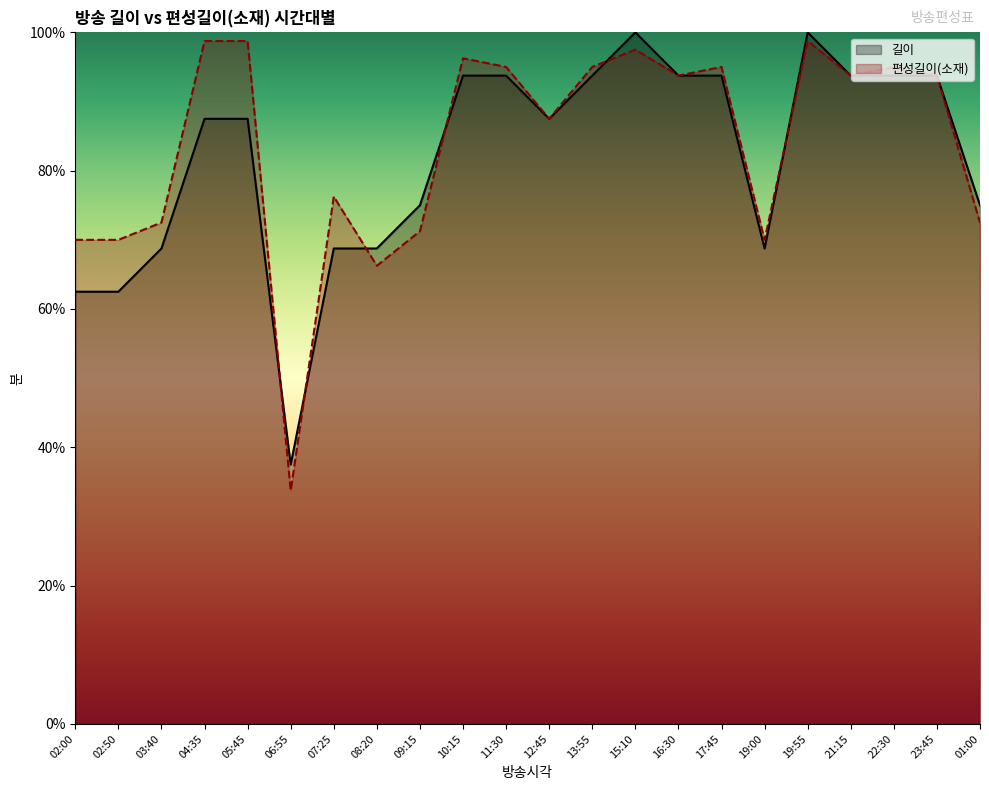

How many lines are shown in the chart?

2